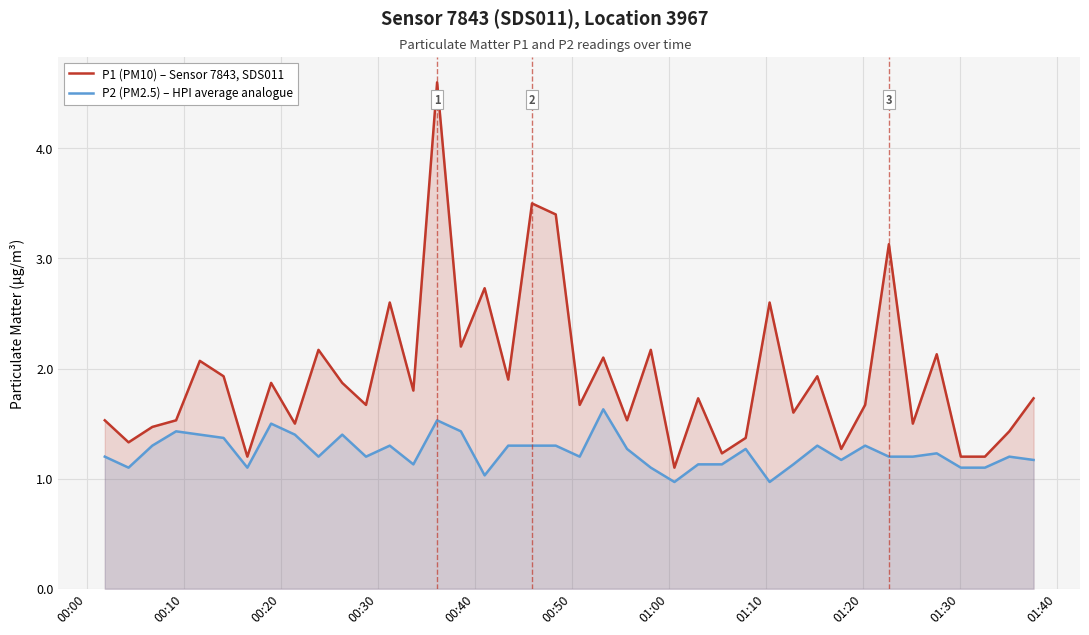

What is the difference between the maximum and minimum values in the P2 (PM2.5) – HPI average analogue series?

0.7